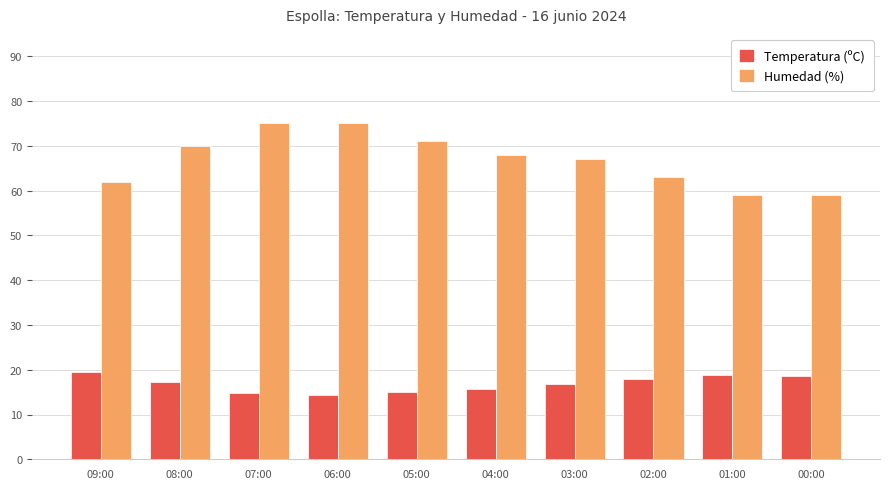

The value of Humedad (%) at 04:00 is 68.0. True or false?

True